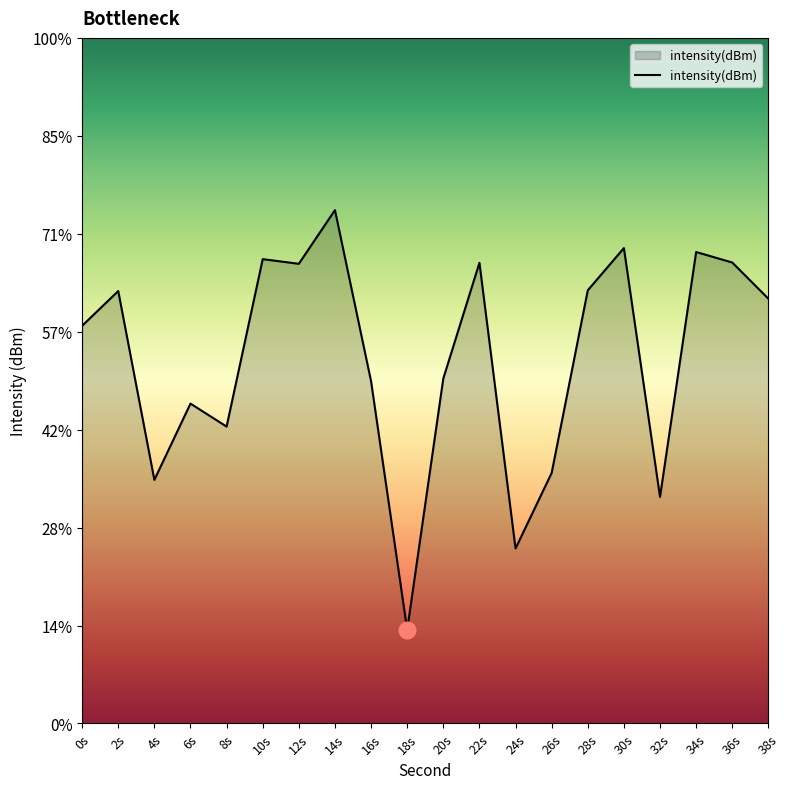

Which has a higher value, 36s or 2s?

36s